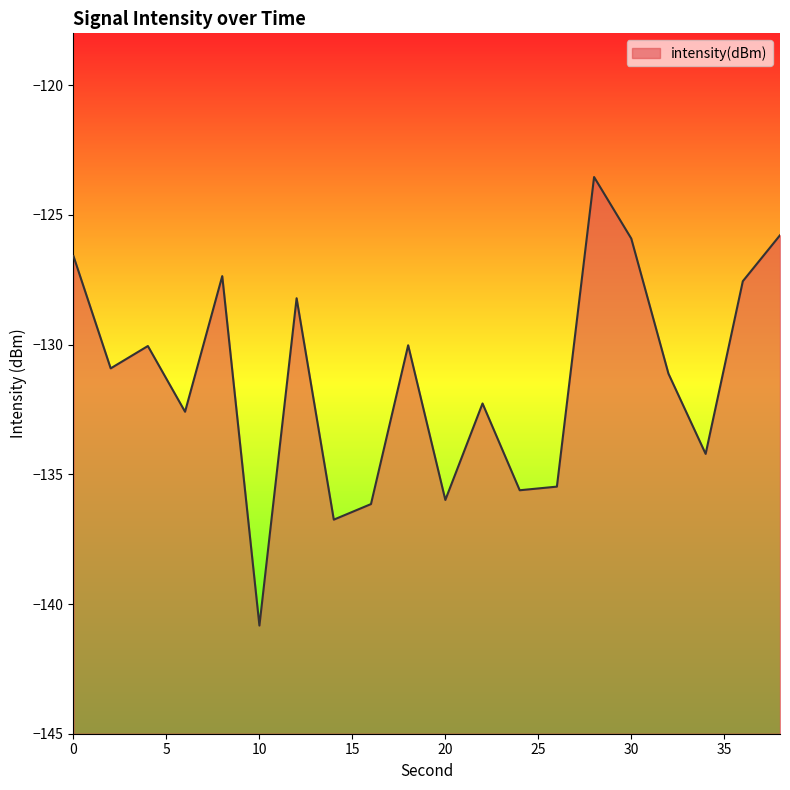

At which label is the value closest to -132?

22